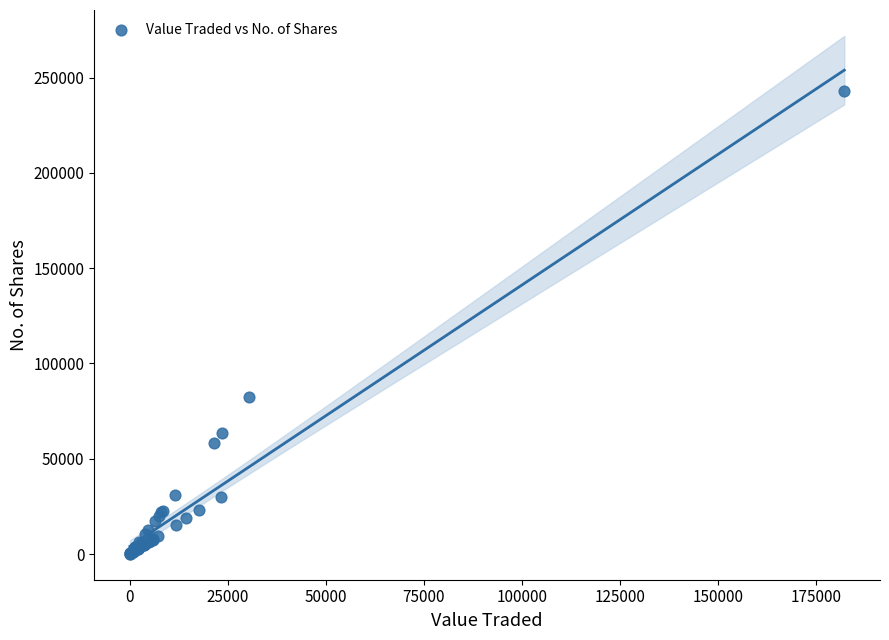

What Y value in the scatter plot is closest to 121462?

82434